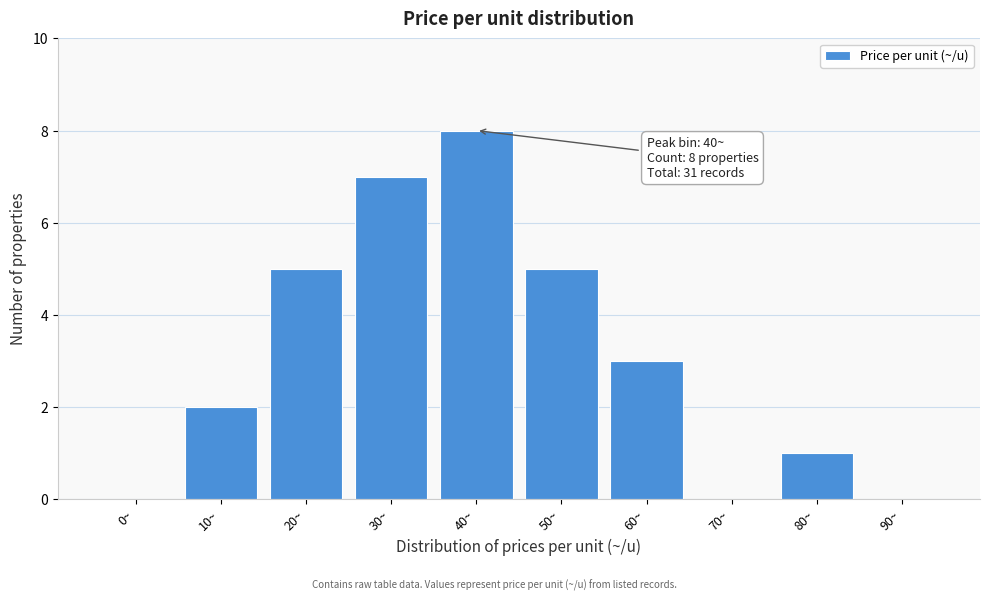

Reading left to right, list all the values displayed in this chart.

0~=0	10~=2	20~=5	30~=7	40~=8	50~=5	60~=3	70~=0	80~=1	90~=0